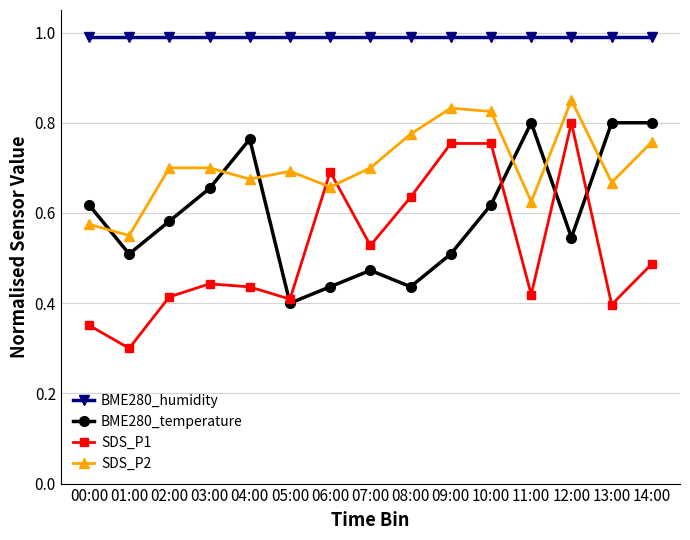

Does the chart have visible grid lines?

Yes